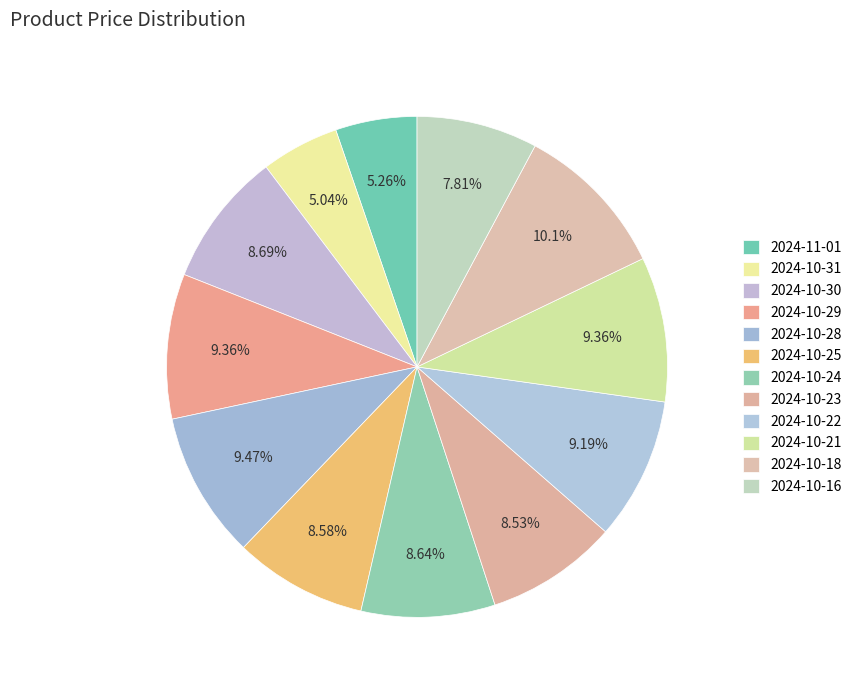

Count the number of slices in the pie.

12